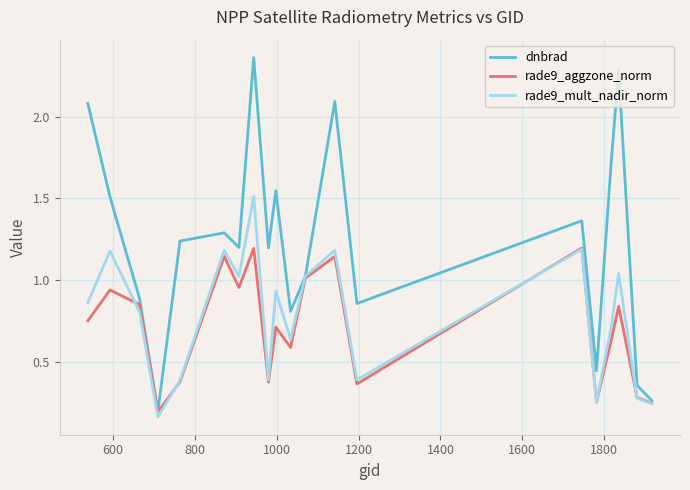

Which series has the widest spread of values?

dnbrad